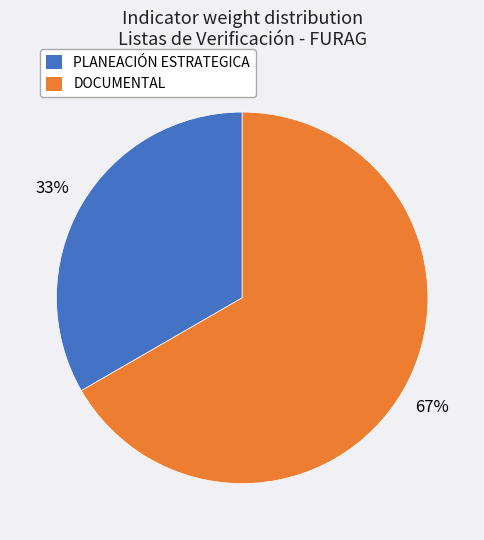

Is it true that DOCUMENTAL is 67% of the pie?

True